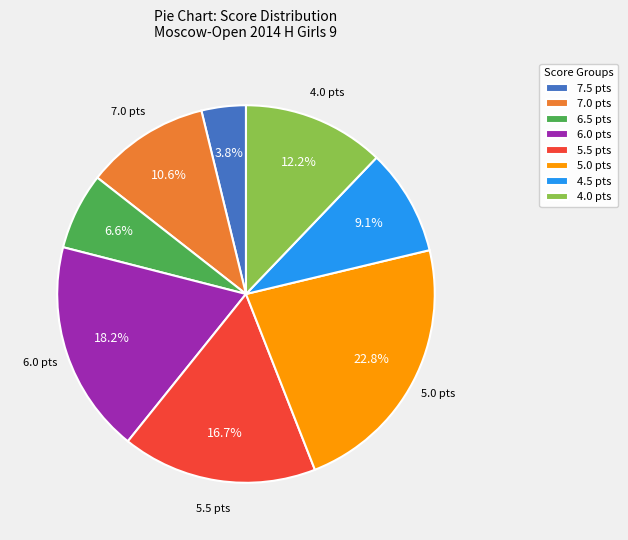

What is the ratio of the value at 5.5 pts to the value at 4.0 pts?

1.4